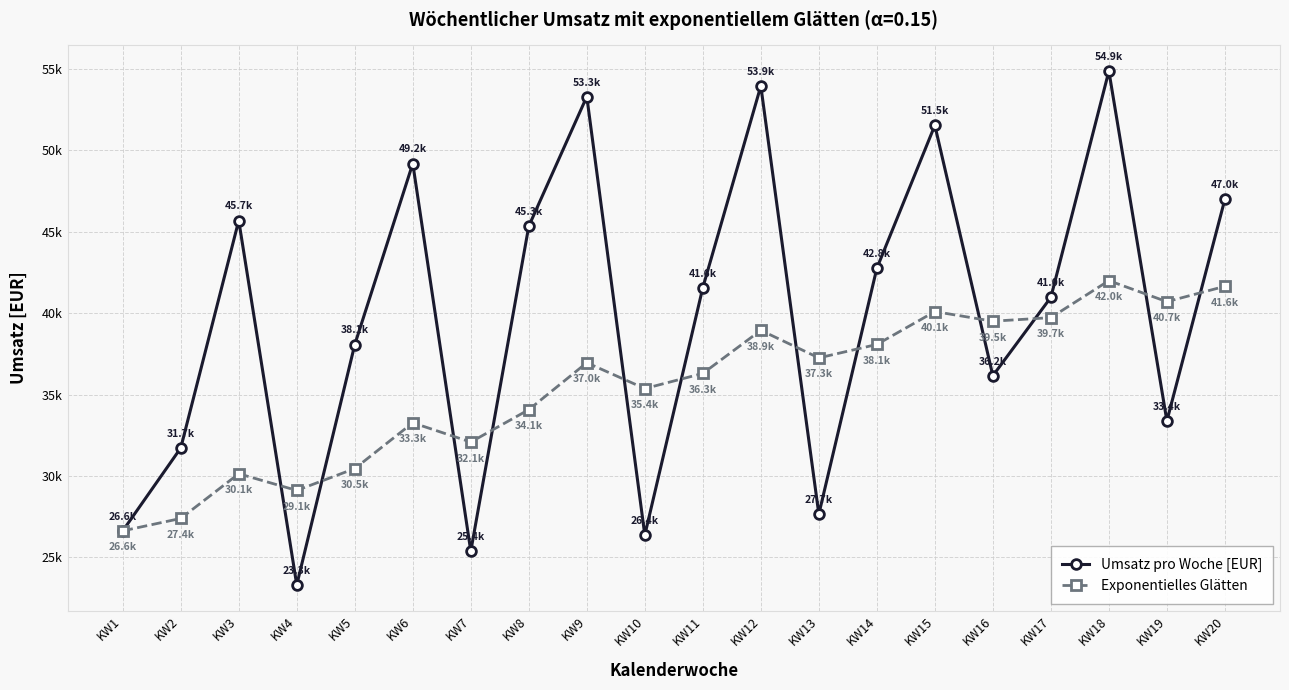

Rank the series by their average value, from lowest to highest.

Exponentielles Glätten, Umsatz pro Woche [EUR]